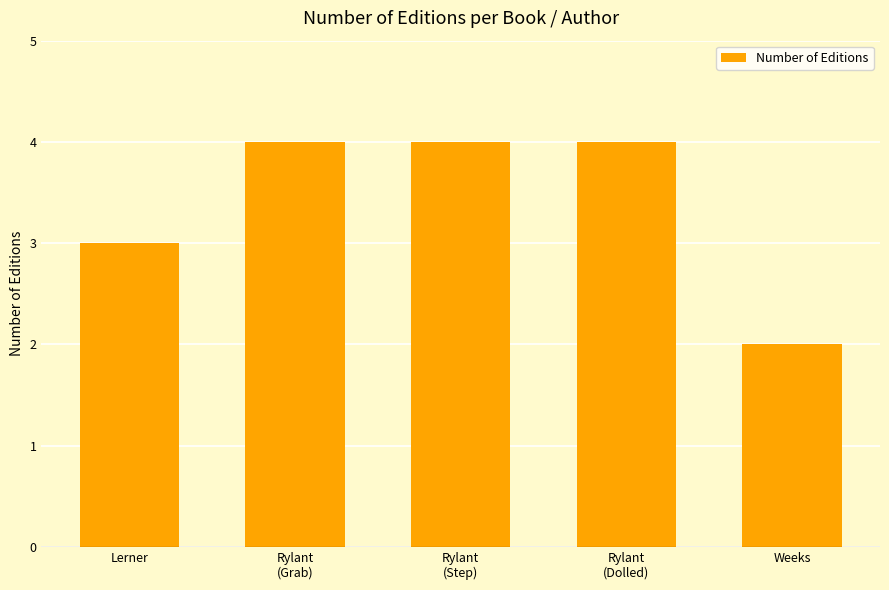

What is the greatest value displayed?

4